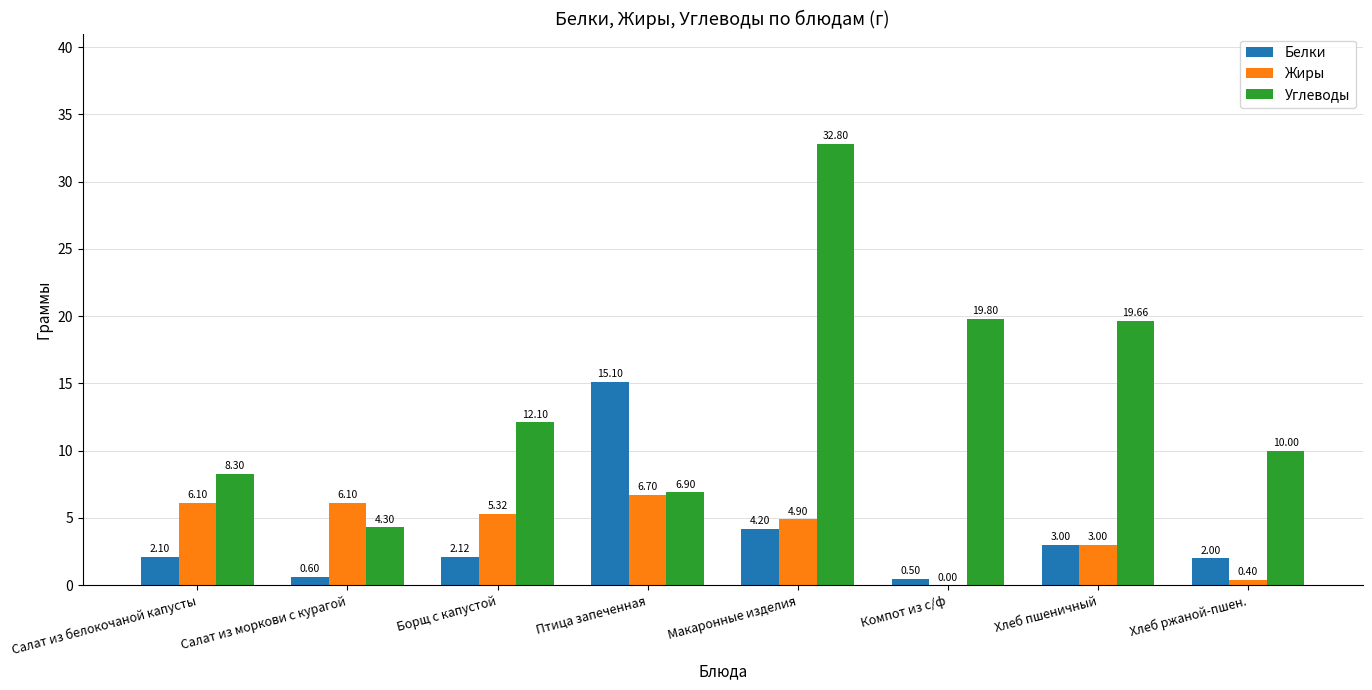

True or false: Углеводы has a value of 6.4 at Борщ с капустой.

False